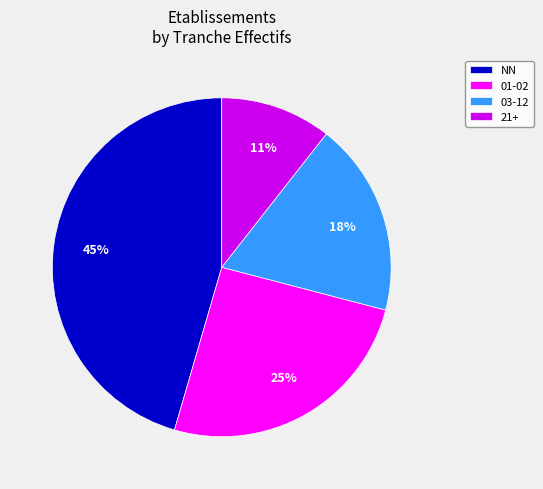

To the nearest percent, what is the difference between the 01-02 and 03-12 slice percentages?

7%